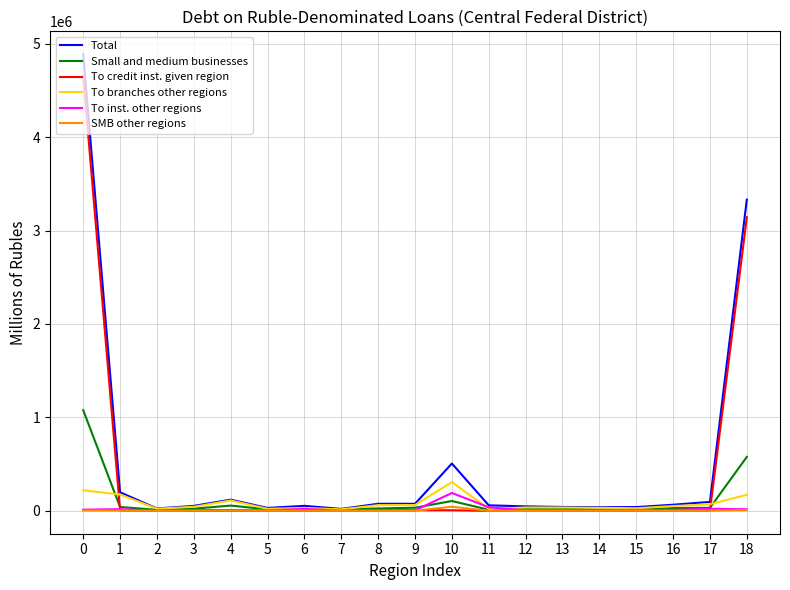

What is the maximum value shown in the chart?

4887030